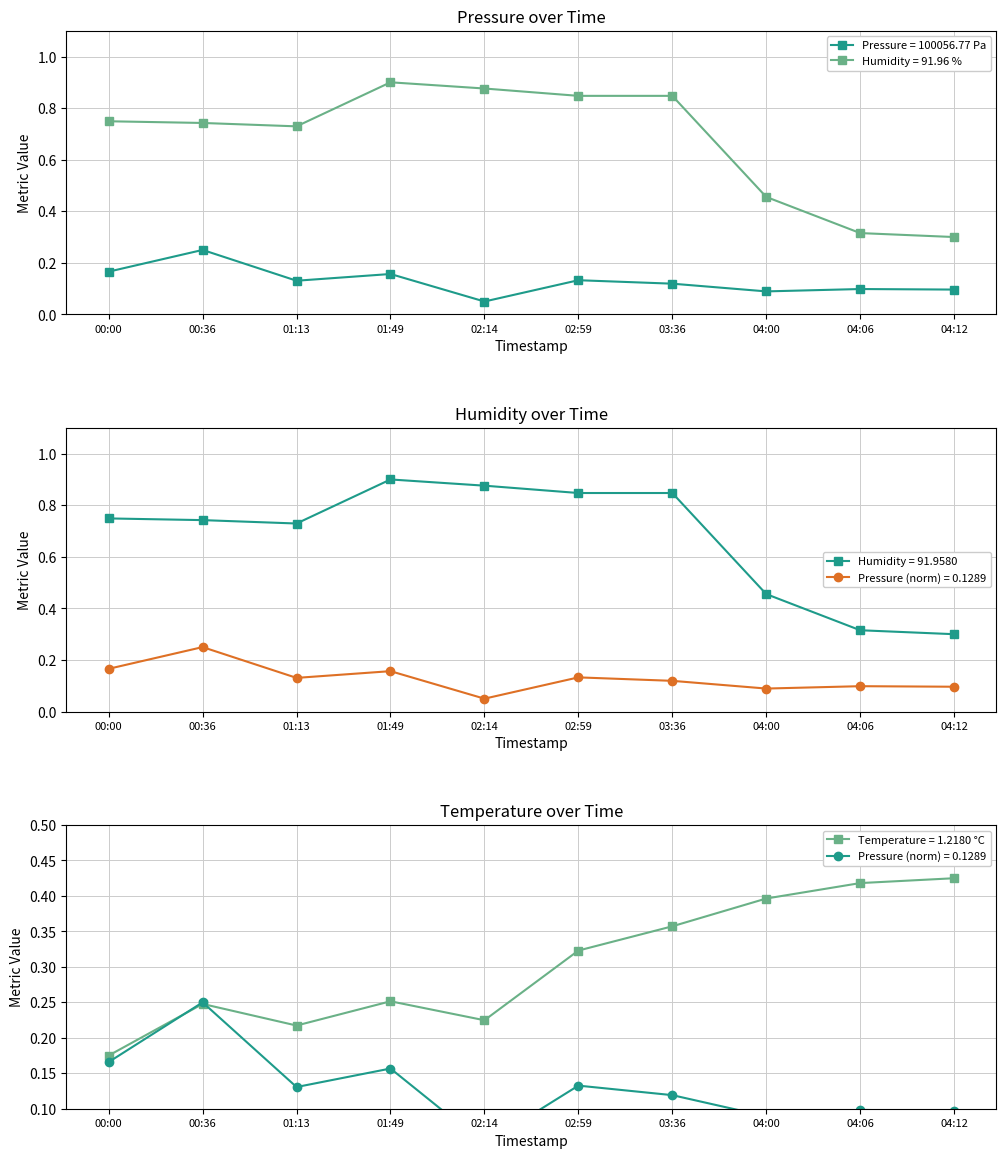

The temperature series shows 0.4 at 04:12. True or false?

True